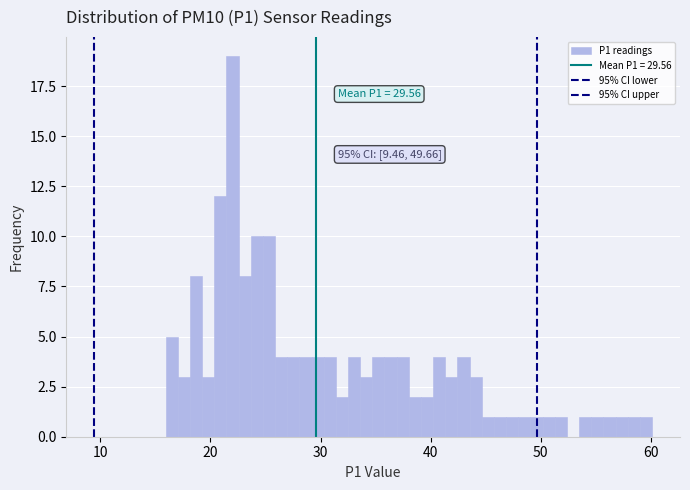

Read against the x-axis, roughly where is the centre of the tallest bar?

22